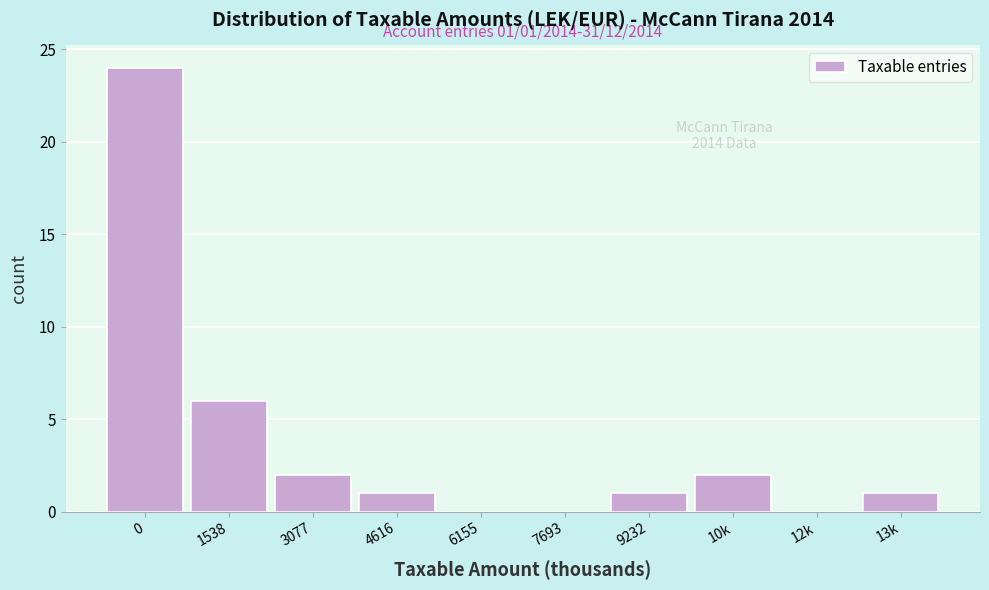

Reading right to left, transcribe all the data shown in this chart.

13k=1	12k=0	10k=2	9232=1	7693=0	6155=0	4616=1	3077=2	1538=6	0=24